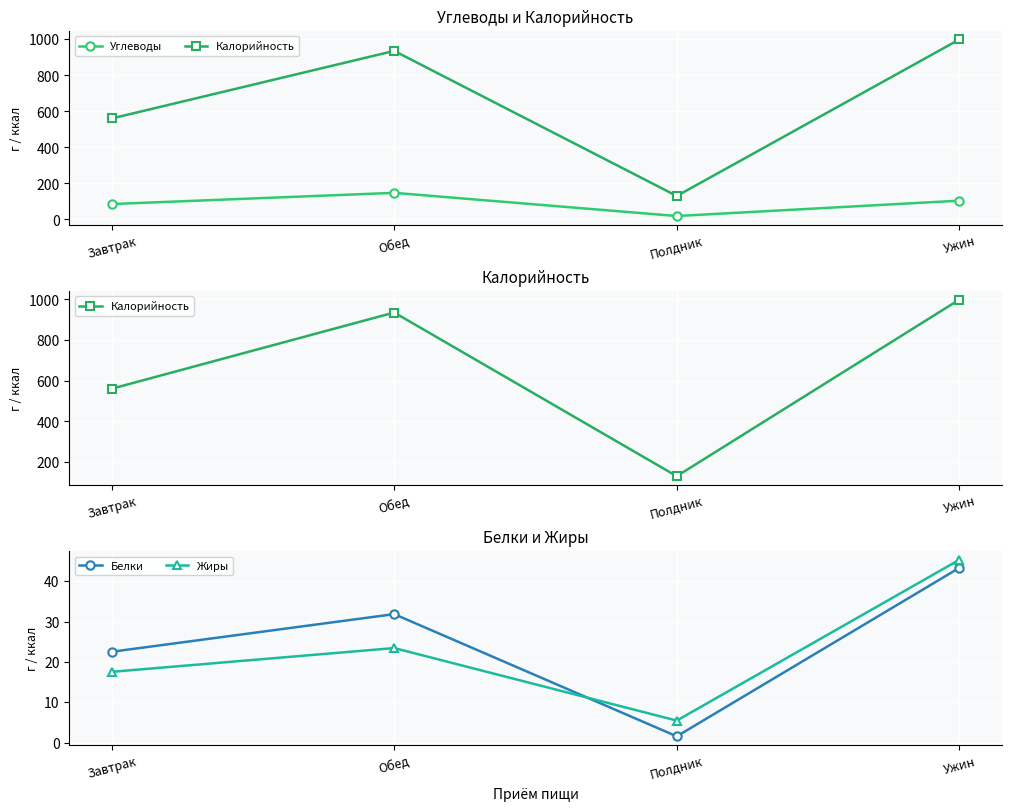

Count the number of data series in this chart.

4